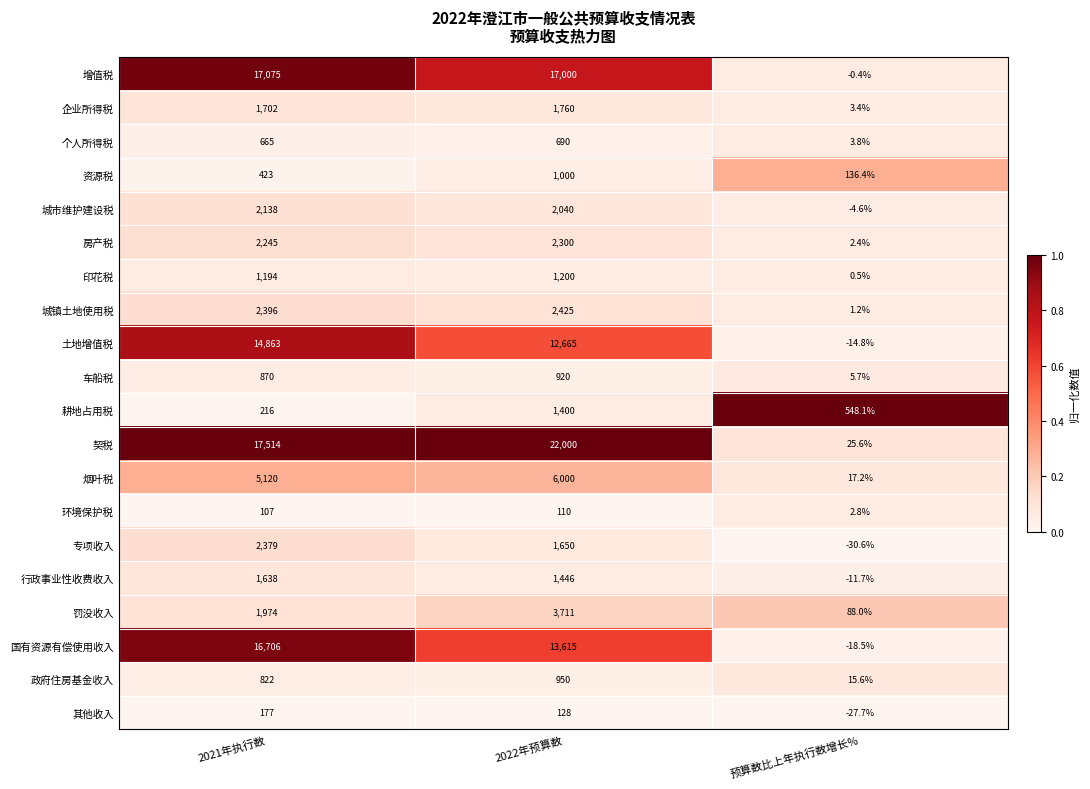

Rank the series at 2022年预算数 from lowest to highest value.

环境保护税, 其他收入, 个人所得税, 车船税, 政府住房基金收入, 资源税, 印花税, 耕地占用税, 行政事业性收费收入, 专项收入, 企业所得税, 城市维护建设税, 房产税, 城镇土地使用税, 罚没收入, 烟叶税, 土地增值税, 国有资源有偿使用收入, 增值税, 契税